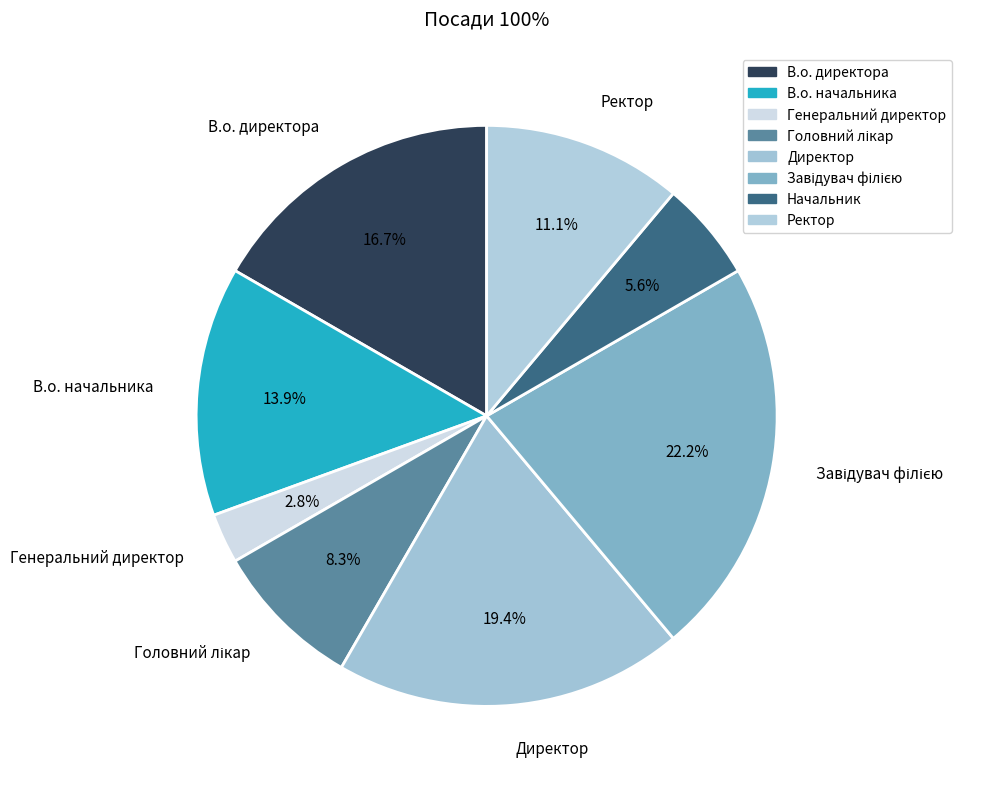

What percentage is NOT represented by В.о. директора?

83.3%